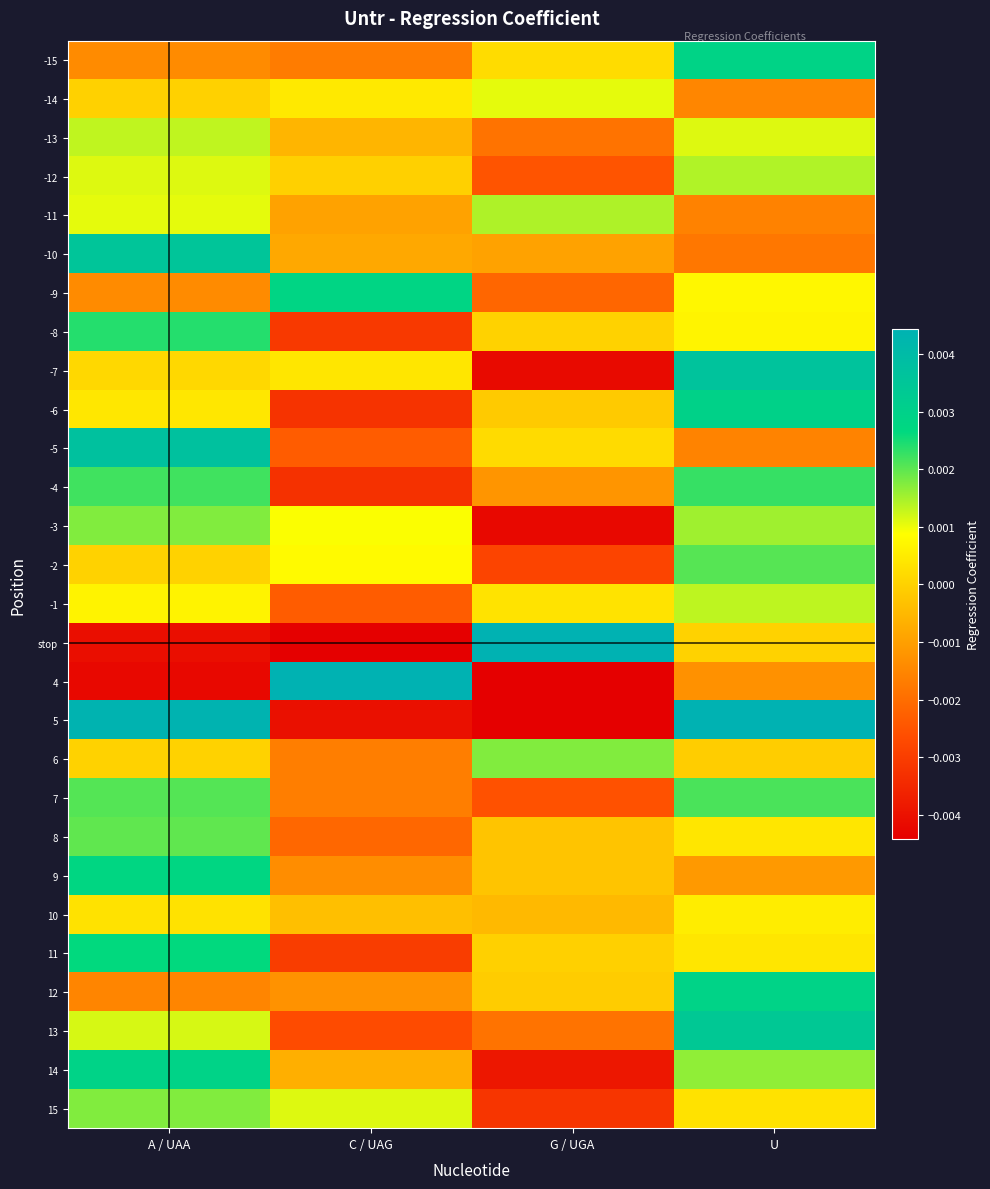

Which series changed the most between C / UAG and U?

4